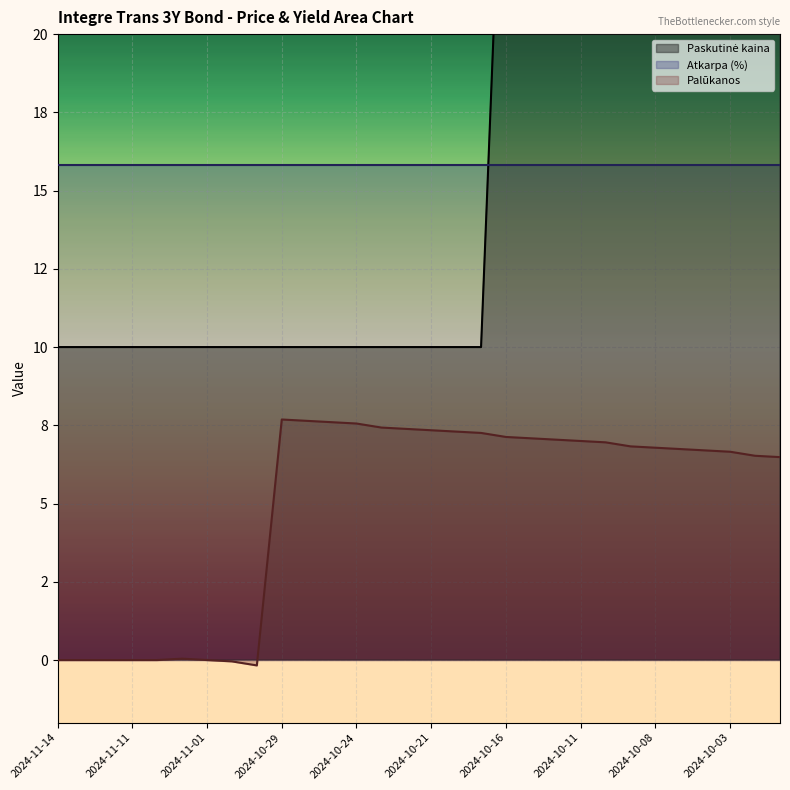

What is the sum of all Paskutinė kaina values?

540.0